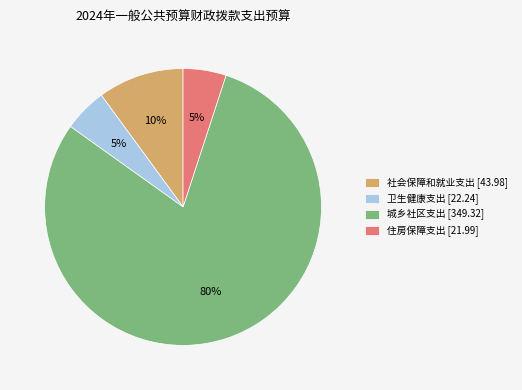

To the nearest percent, what is the combined percentage of 住房保障支出 and 卫生健康支出?

10%